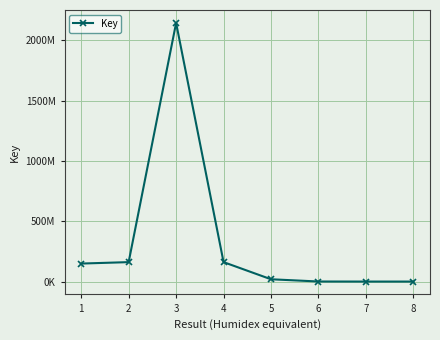

Does the chart have visible grid lines?

Yes